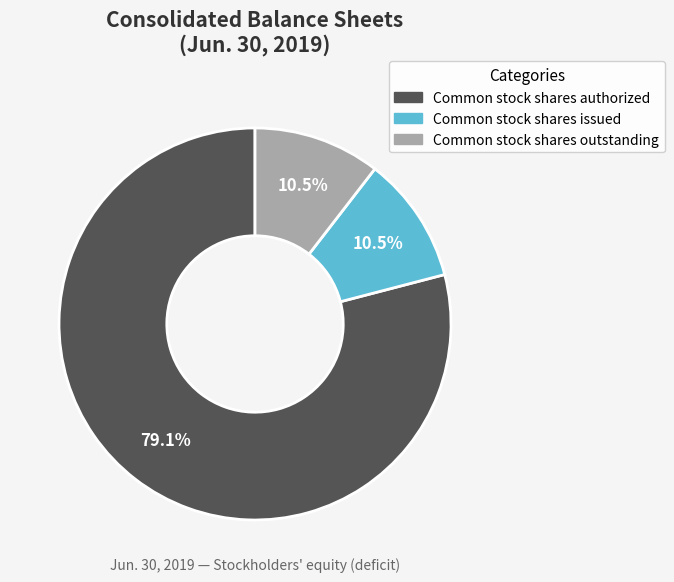

Does any single category account for the majority?

Yes